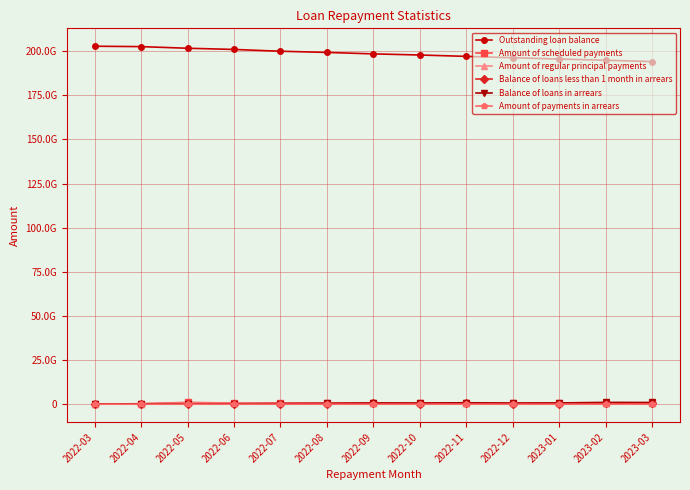

Does the chart have visible grid lines?

Yes